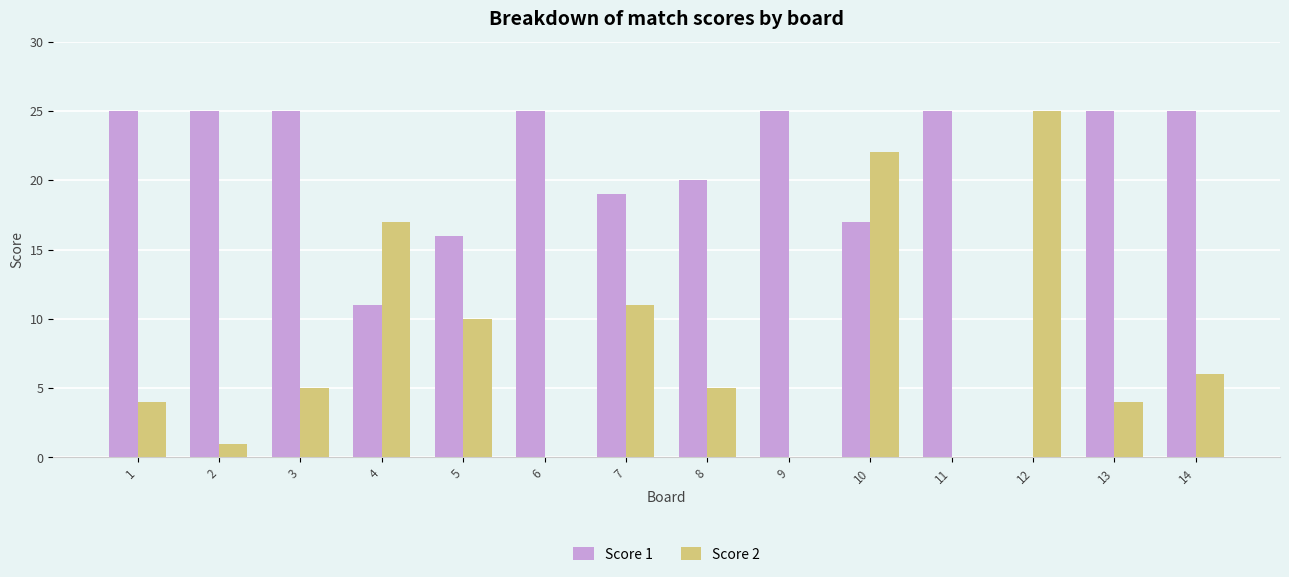

What is the sum of all Score 2 values?

110